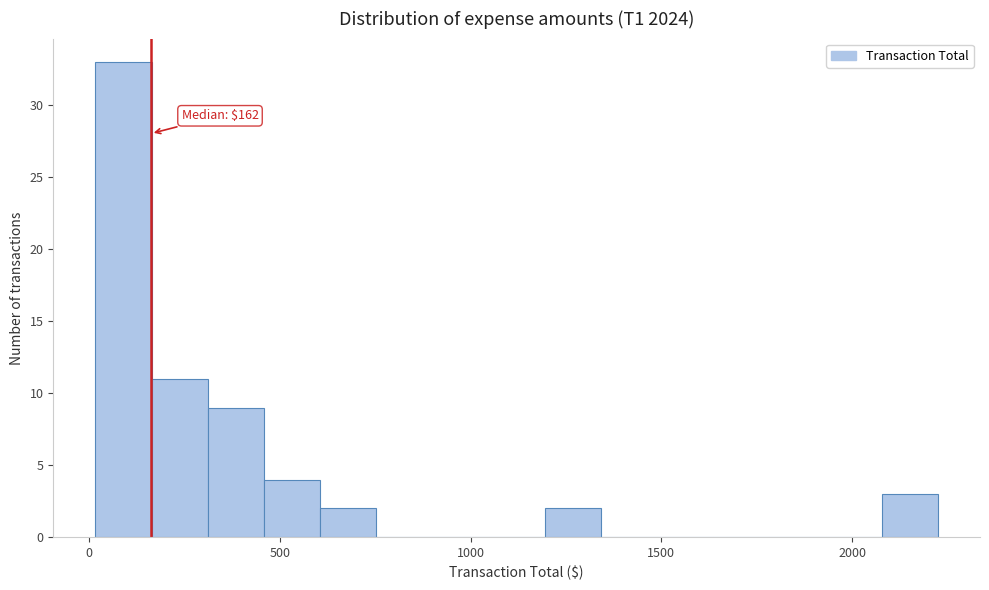

Read against the x-axis, roughly where is the centre of the tallest bar?

100